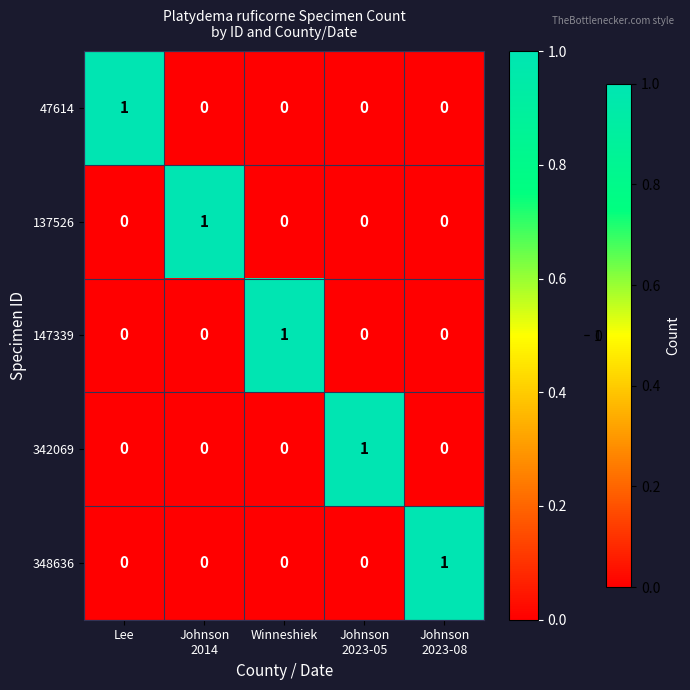

How many 342069 values are between 0 and 1?

5